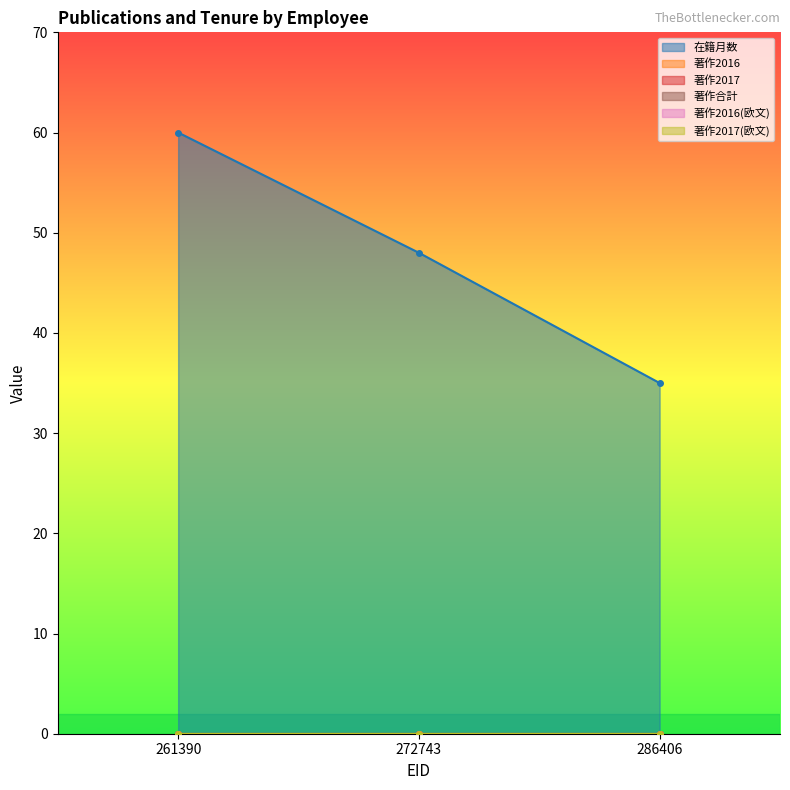

Is the value of 在籍月数 at 272743 greater than the value of 著作2017 at 272743?

Yes